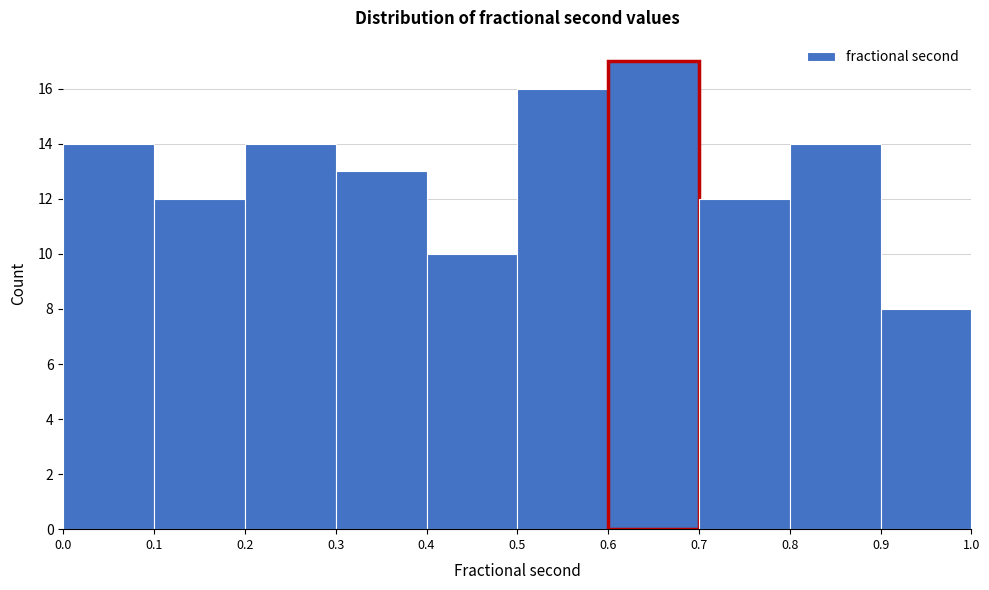

Reading left to right, list every bar in this chart as the range it spans on the x-axis followed by its height. The values are not printed on the chart, so give them approximately, as read against the axis.

0.0 to 0.1: 14
0.1 to 0.2: 12
0.2 to 0.3: 14
0.3 to 0.4: 13
0.4 to 0.5: 10
0.5 to 0.6: 16
0.6 to 0.7: 17
0.7 to 0.8: 12
0.8 to 0.9: 14
0.9 to 1.0: 8